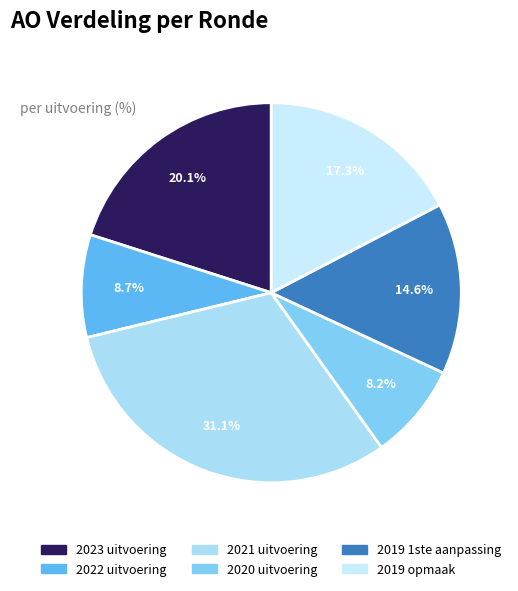

Is it true that 2023 uitvoering is 5% of the pie?

False